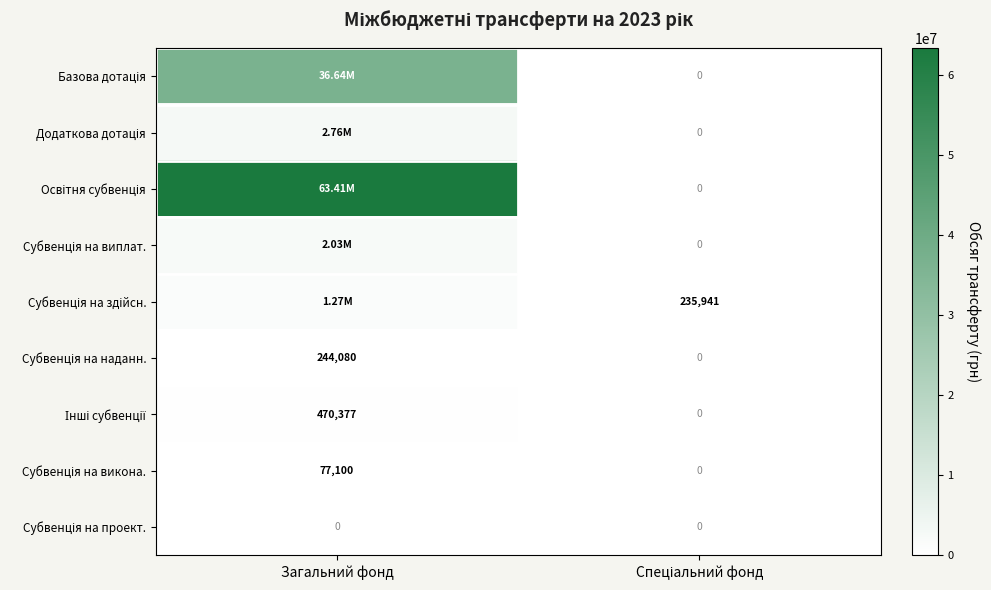

Which label corresponds to the smallest value in the chart?

Спеціальний фонд